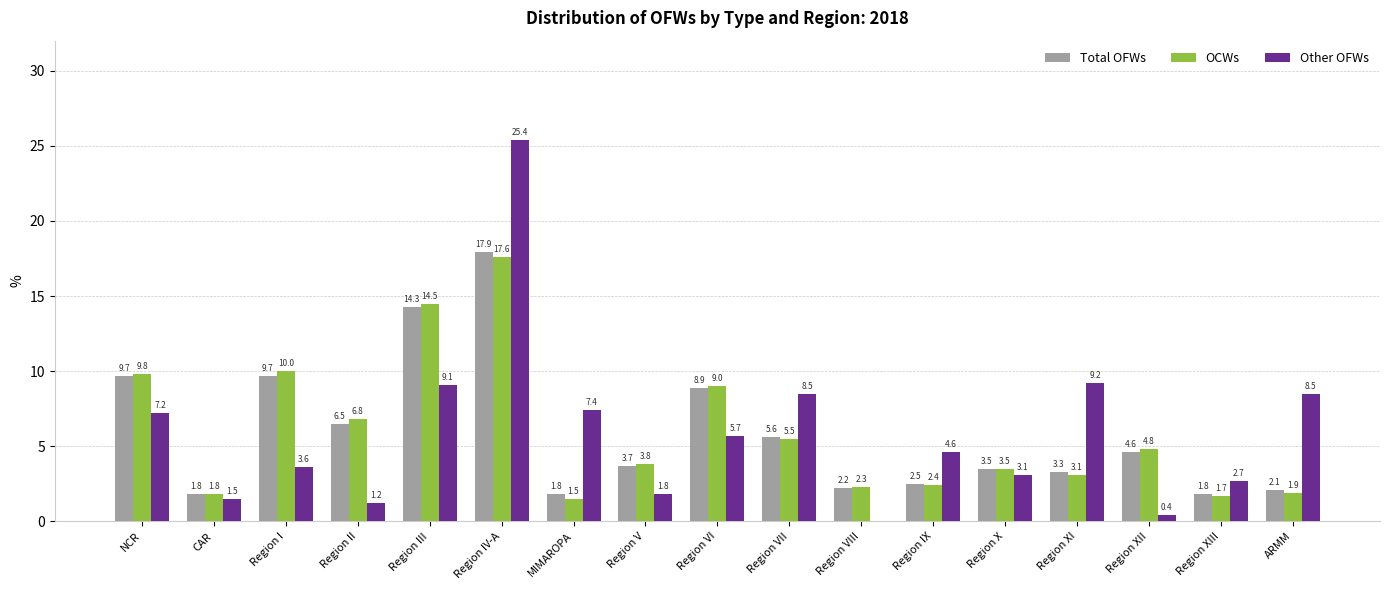

How many values in the Total OFWs series exceed 3?

11